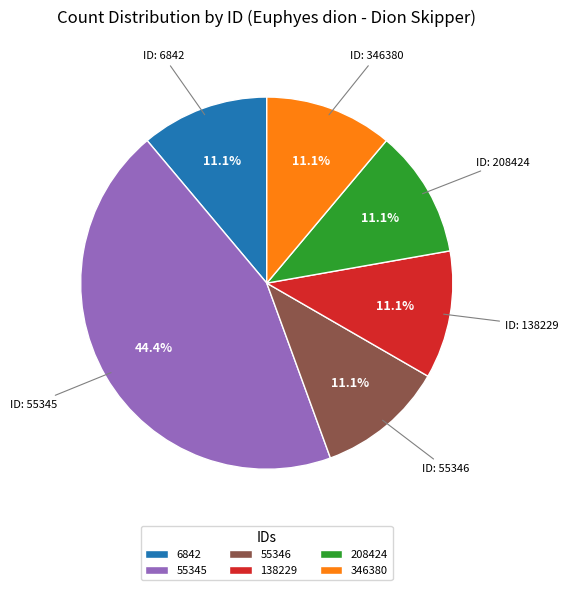

Which slice is the largest?

55345